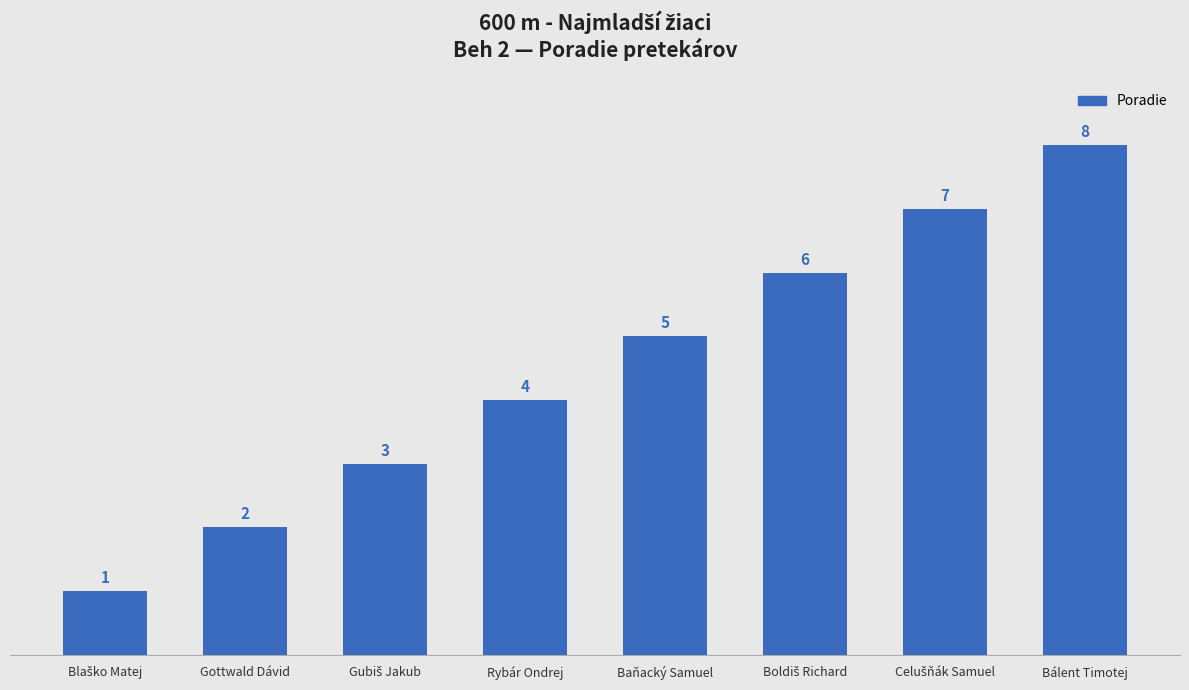

Is it true that the value at Bálent Timotej is 8?

True